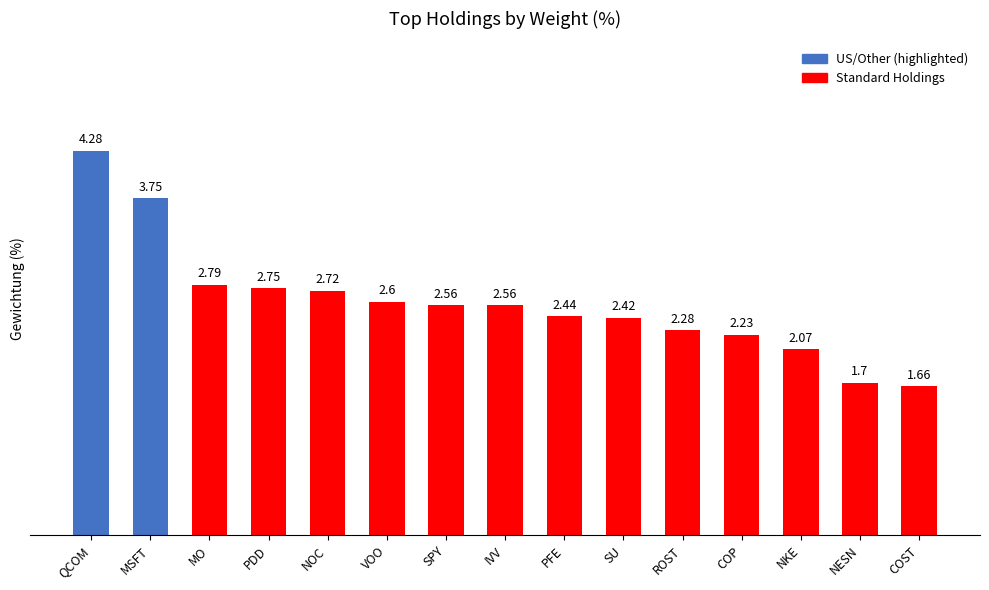

How many values are below 2?

2